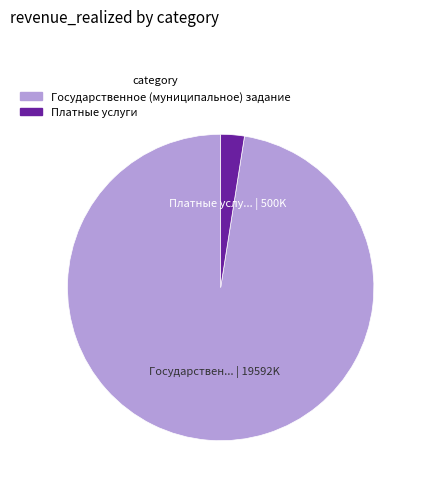

Is there any slice that represents more than half of the pie?

Yes